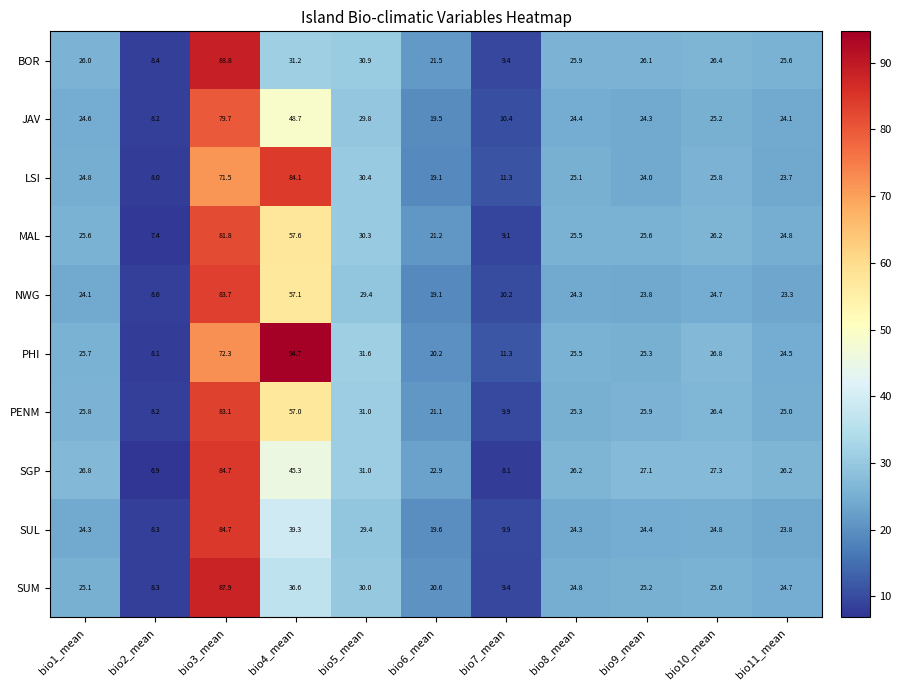

What is the maximum value shown in the chart?

94.7